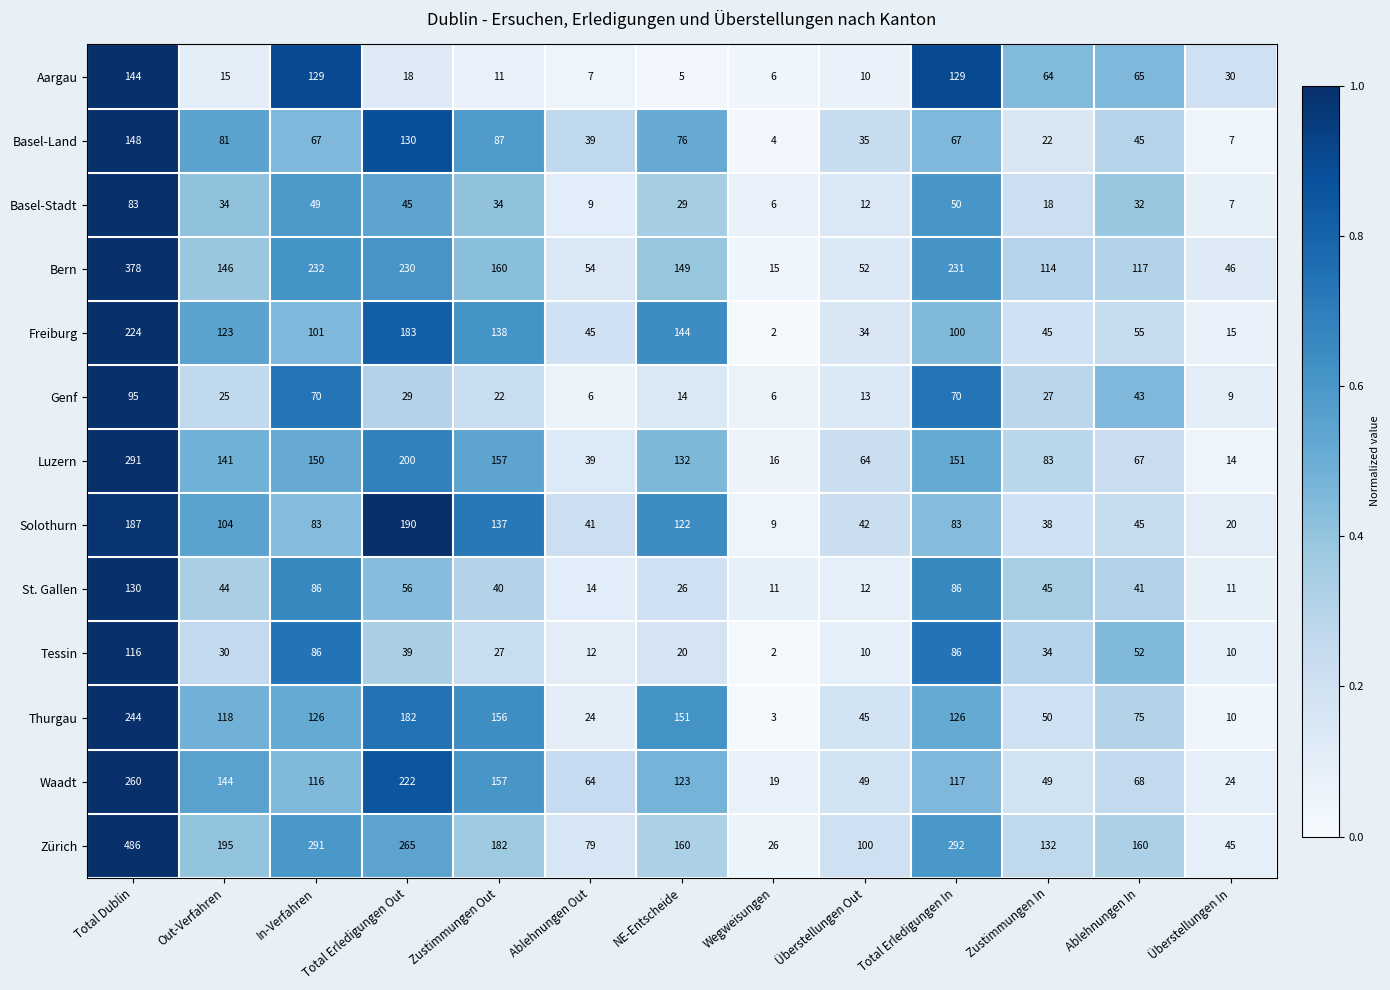

Which series has the largest total across all categories?

Zürich